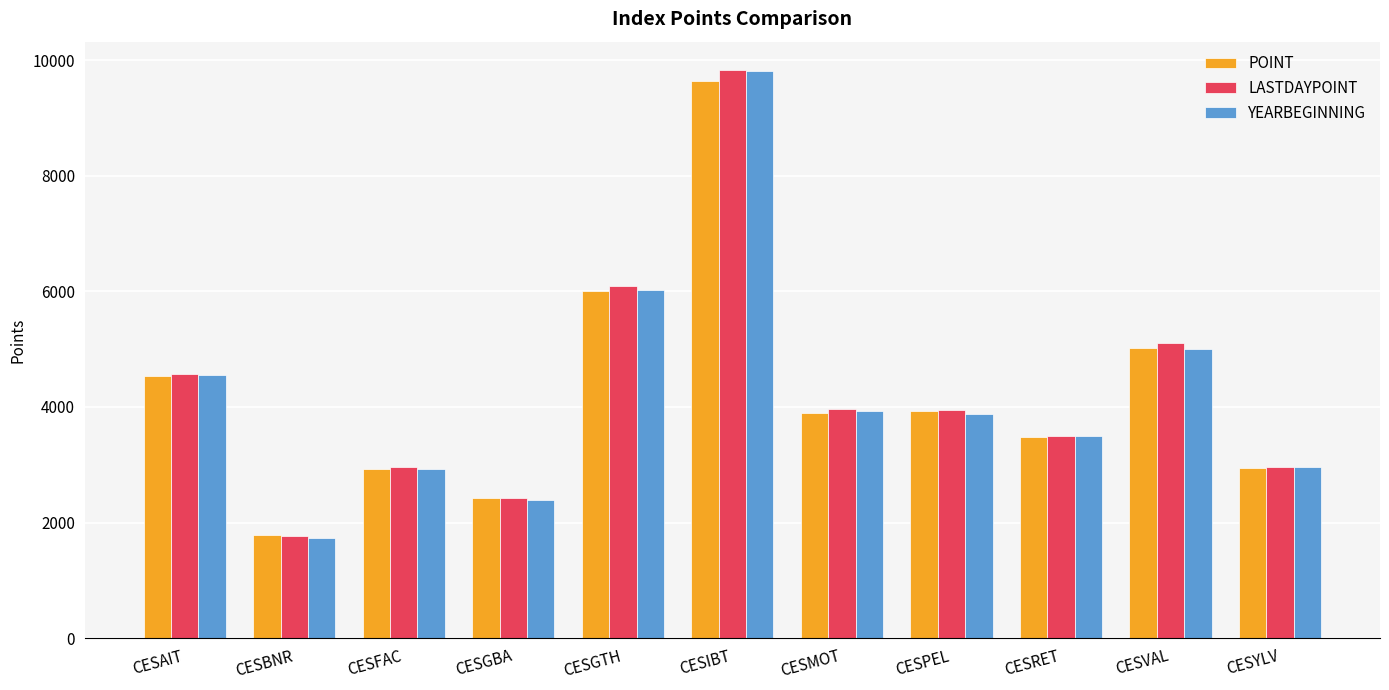

Which series has the widest spread of values?

YEARBEGINNING